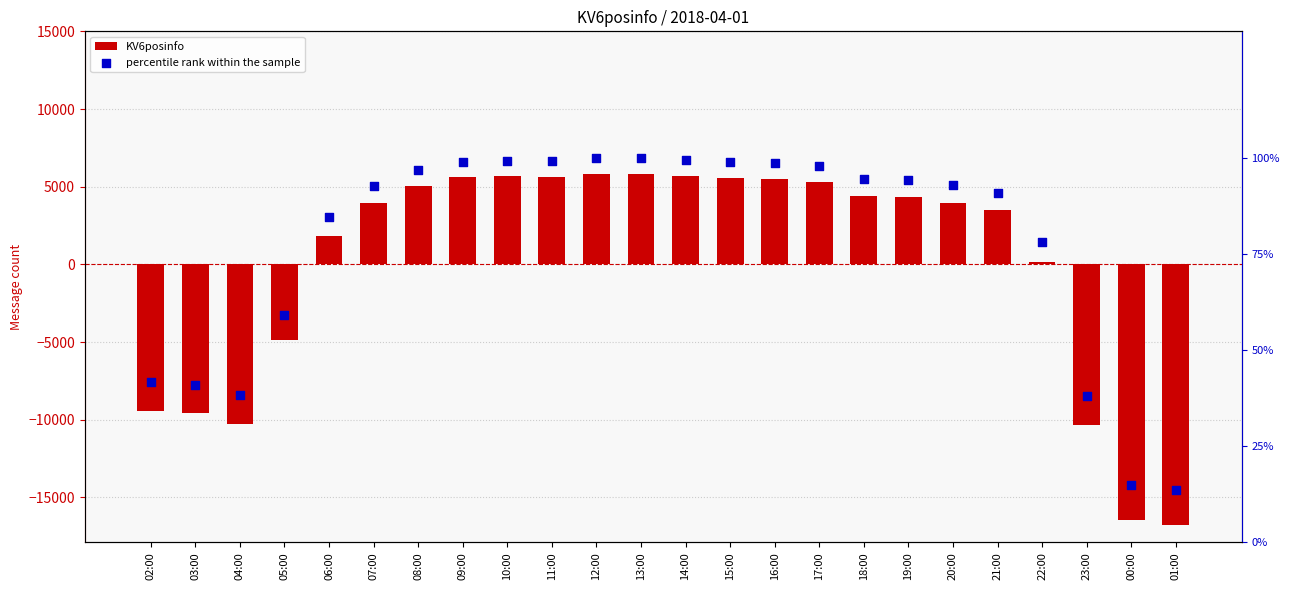

Is the value of percentile rank within the sample at 06:00 greater than the value of KV6posinfo at 10:00?

No